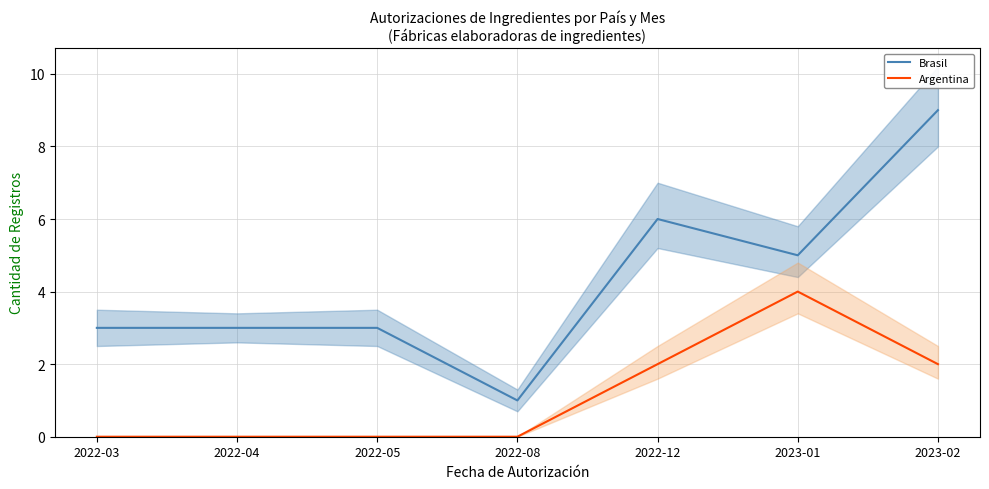

Which series has the largest total across all categories?

Brasil